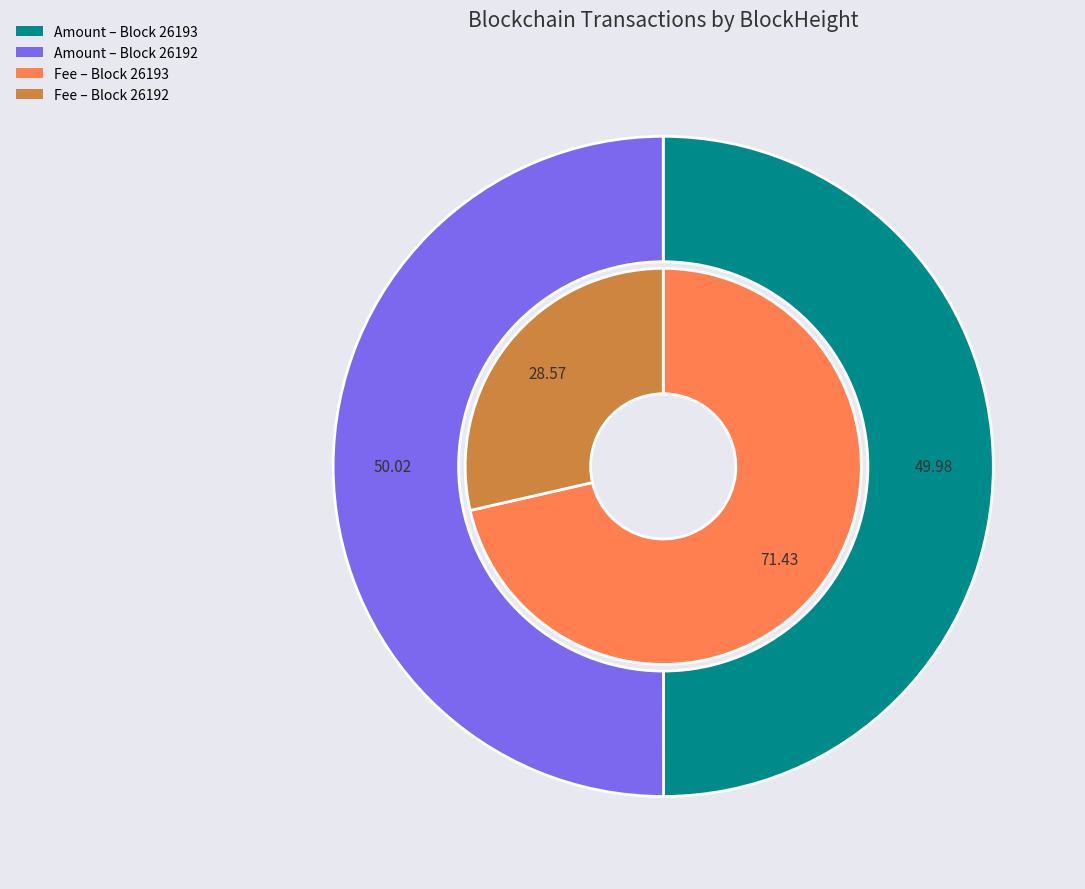

Is there any slice that represents more than half of the pie?

Yes